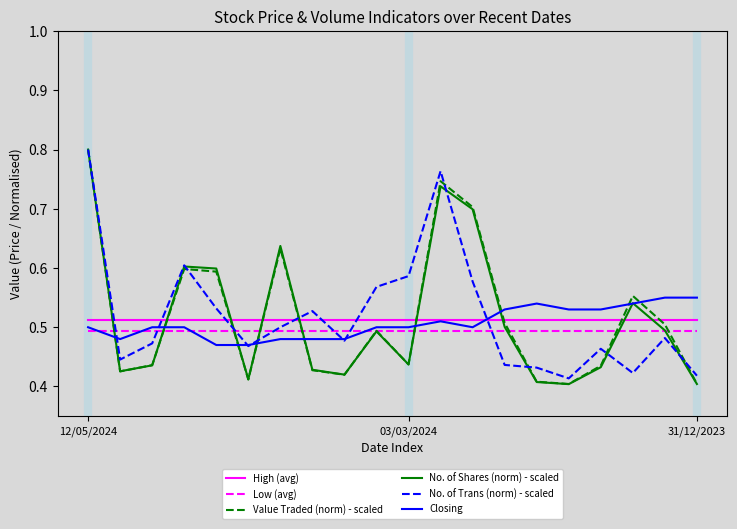

True or false: Low (avg) and No. of Trans (norm) - scaled cross at least once.

True